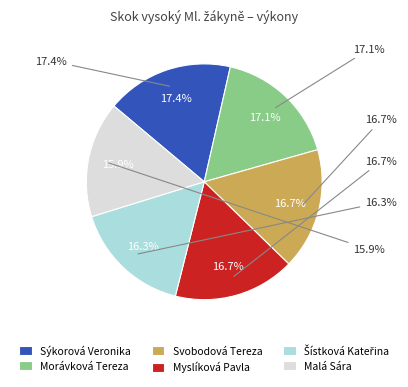

To the nearest percent, what is the combined percentage of Svobodová Tereza and Myslíková Pavla?

33%